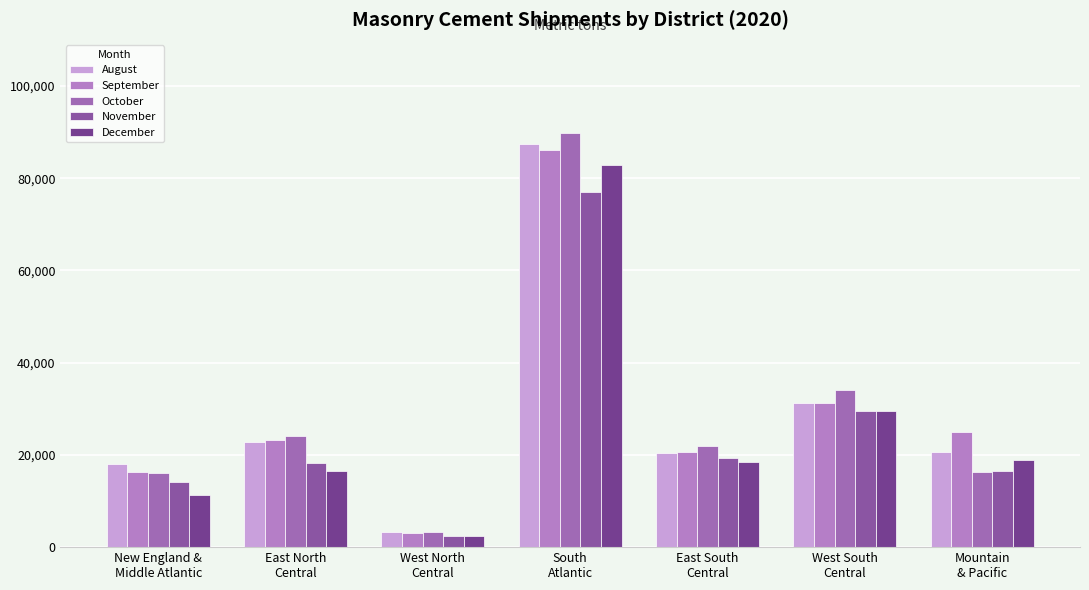

Does the chart contain any negative values?

No